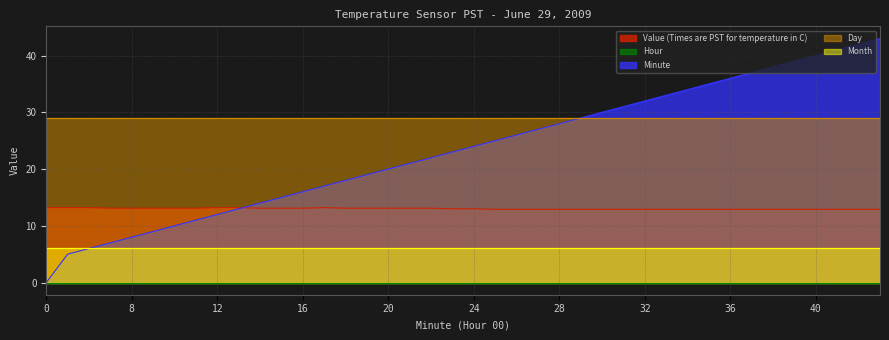

The value of Month at 8 is 6.0. True or false?

True